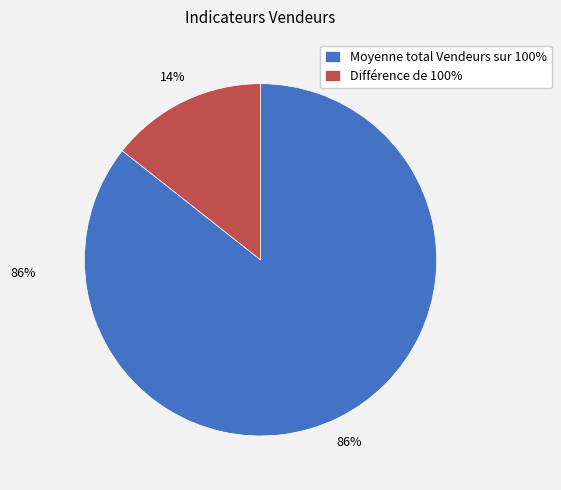

Which category has the smallest portion of the pie?

Différence de 100%